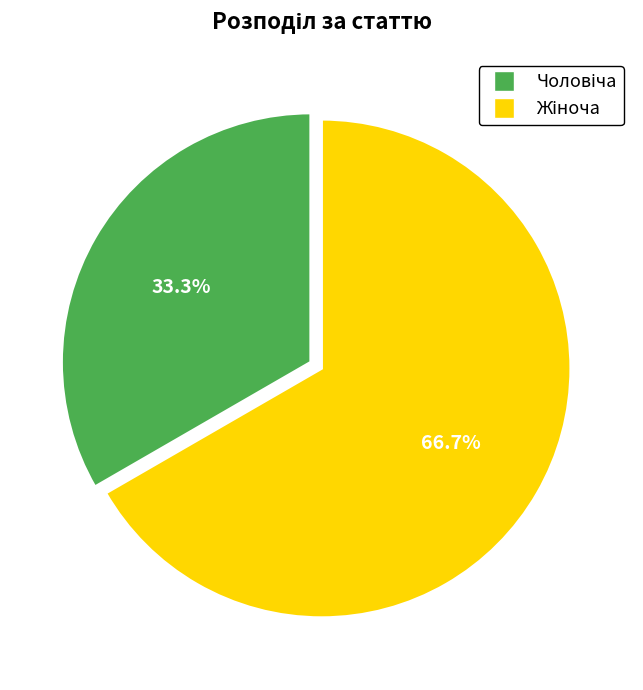

Does any single category account for the majority?

Yes